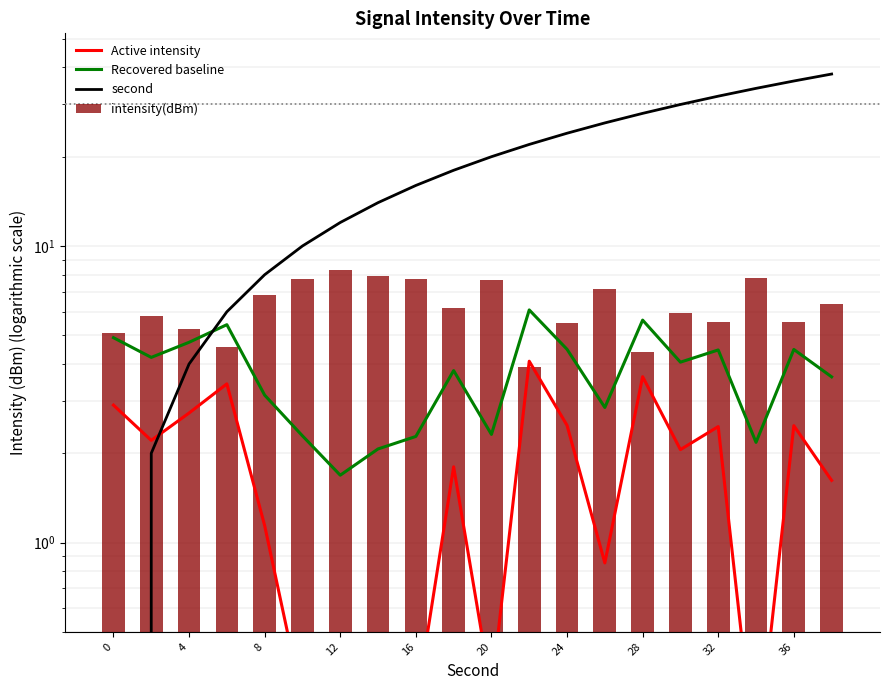

How many data points does each series have?

20